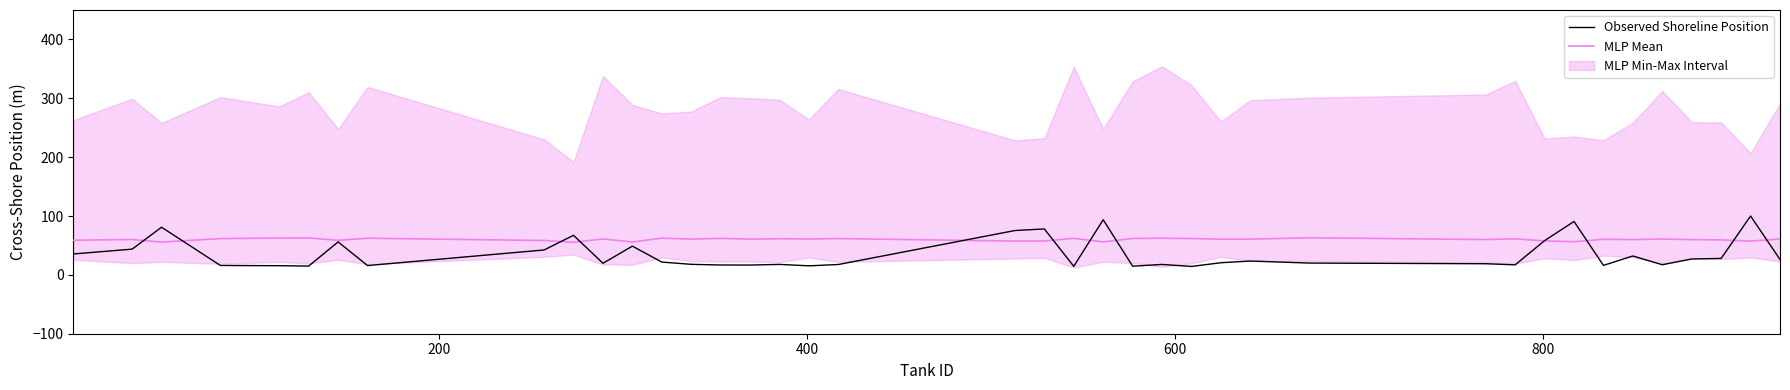

True or false: MLP Mean has more than 2 interior local peaks.

True